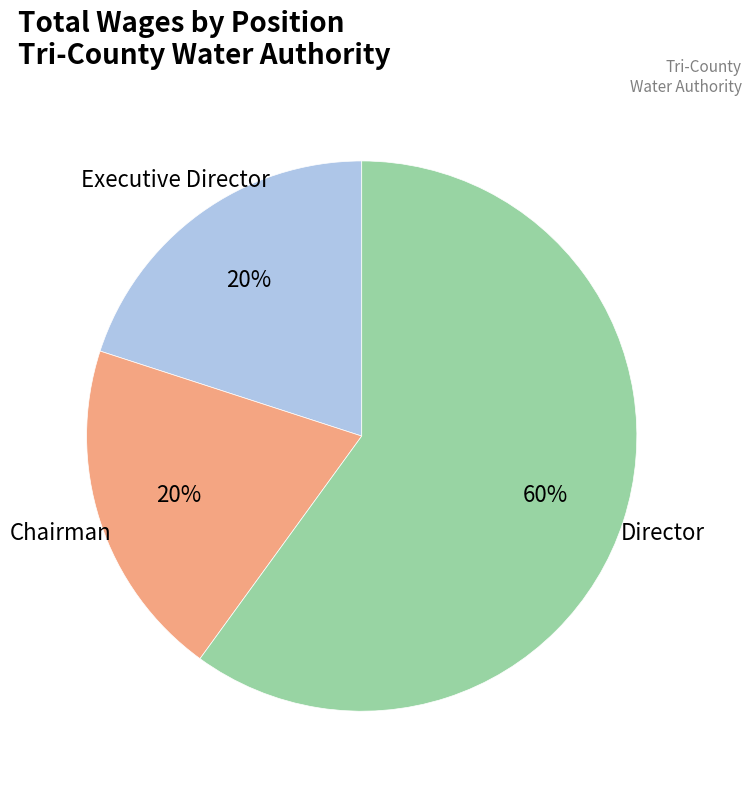

Does any single category account for the majority?

Yes